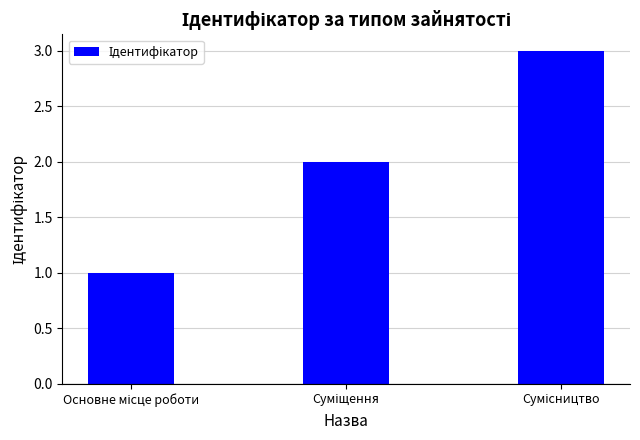

What is the sum of all values?

6